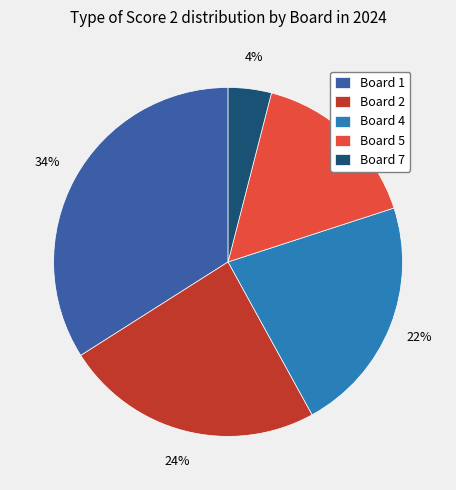

Rank the categories by value from highest to lowest.

Board 1, Board 2, Board 4, Board 5, Board 7